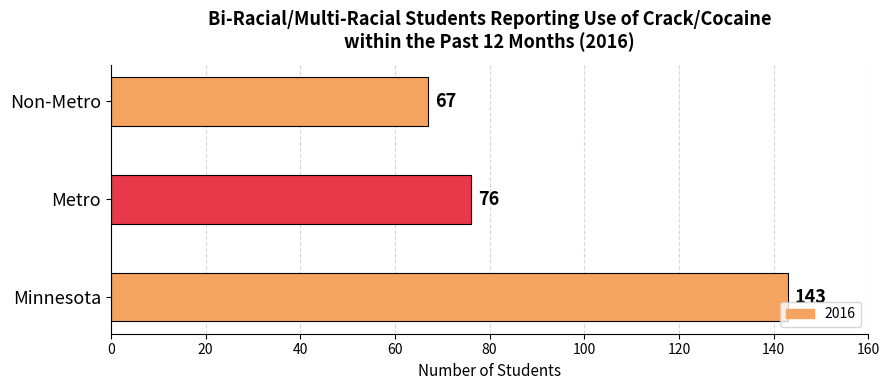

What is the difference between the values at Minnesota and Metro?

67